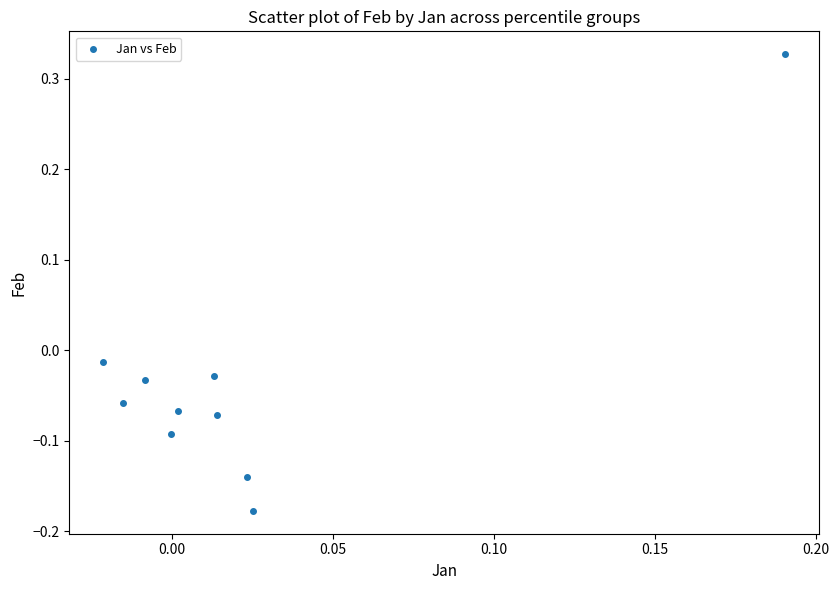

What is the range of Y values (max minus min)?

0.5